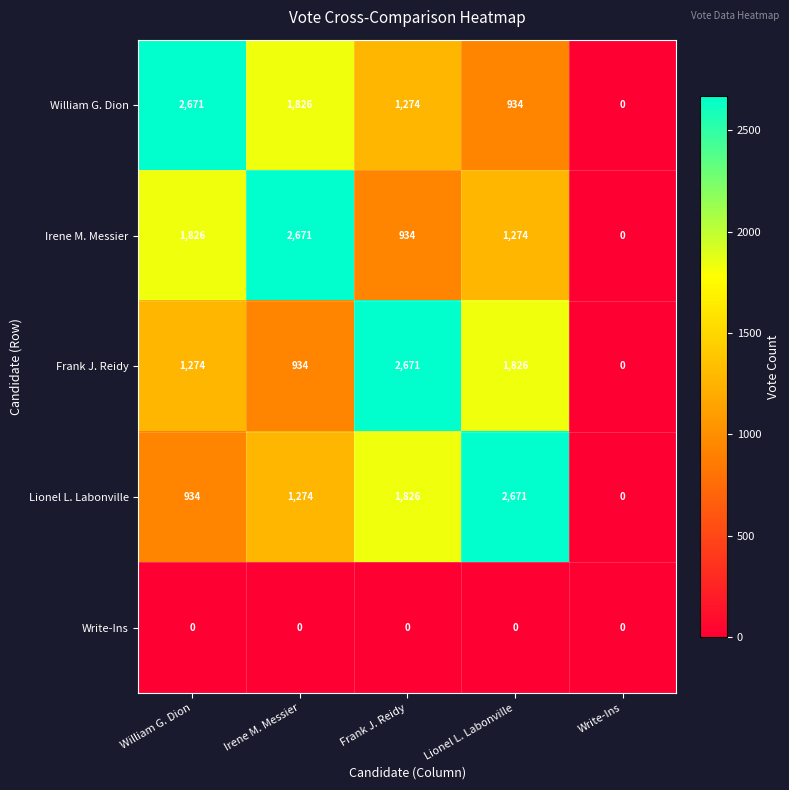

What is the difference between the highest and lowest values at William G. Dion?

2671